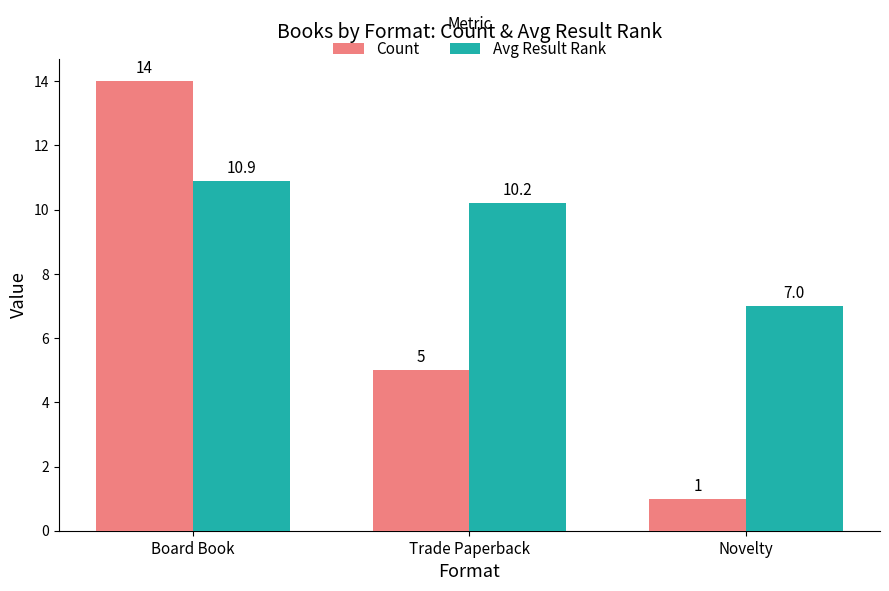

List the series in order of their peak value, highest first.

Count, Avg Result Rank